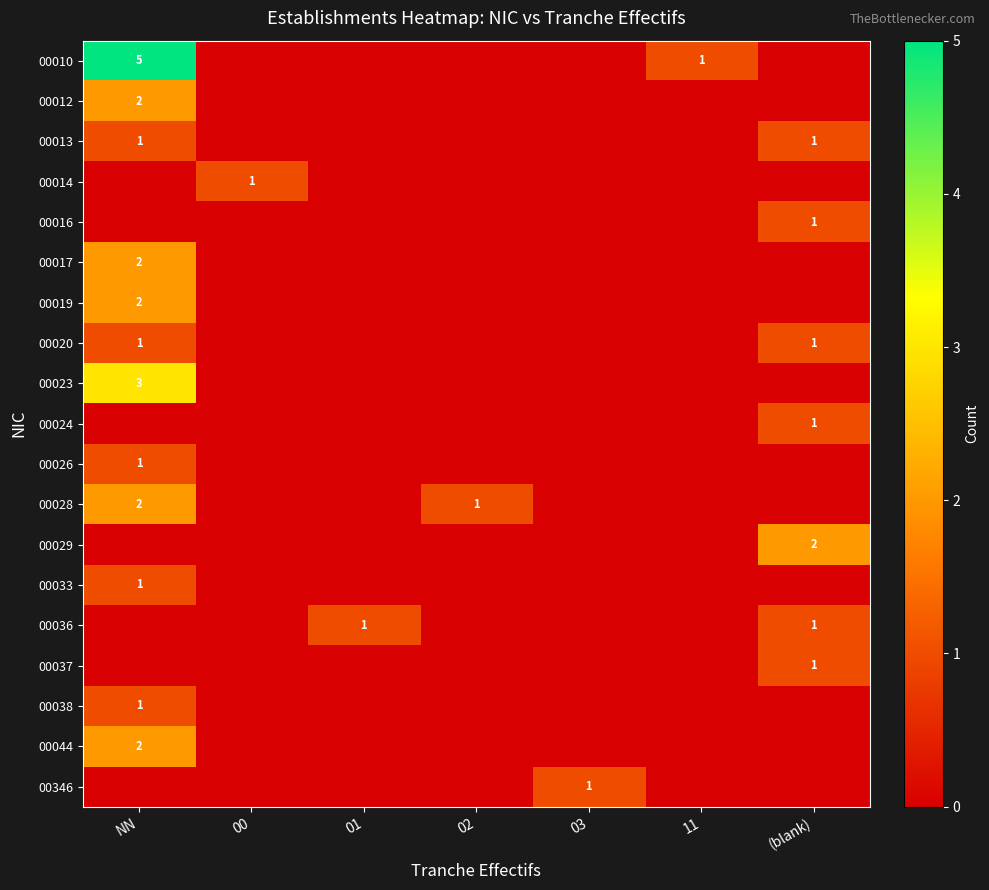

Which category has the highest value in the 00346 series?

03